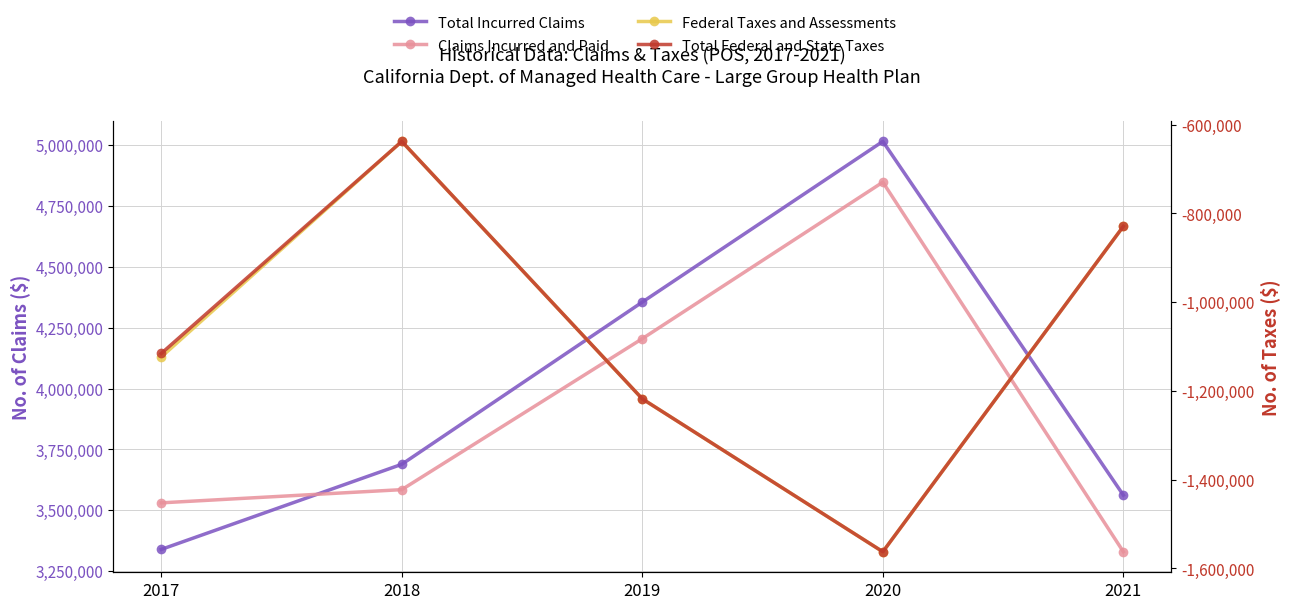

What is the difference between the highest and lowest values at 2019?

5573226